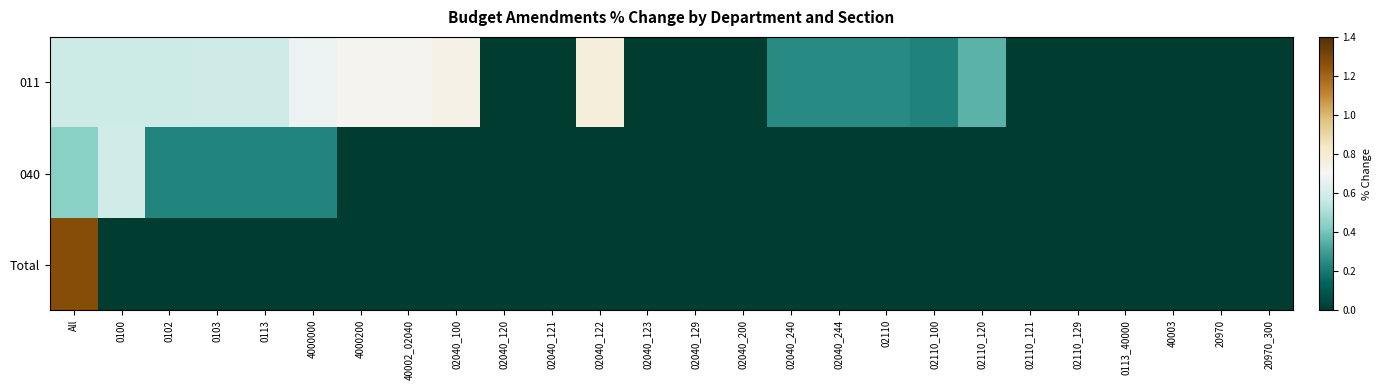

Reading left to right, list all the values displayed in this chart.

011: All=0.6	0100=0.6	0102=0.6	0103=0.6	0113=0.6	4000000=0.7	4000200=0.7	40002_02040=0.7	02040_100=0.7	02040_120=0.0	02040_121=0.0	02040_122=0.8	02040_123=0.0	02040_129=0.0	02040_200=0.0	02040_240=0.2	02040_244=0.2	02110=0.2	02110_100=0.2	02110_120=0.4	02110_121=0.0	02110_129=0.0	0113_40000=0.0	40003=0.0	20970=0.0	20970_300=0.0
040: All=0.4	0100=0.6	0102=0.2	0103=0.2	0113=0.2	4000000=0.2	4000200=0.0	40002_02040=0.0	02040_100=0.0	02040_120=0.0	02040_121=0.0	02040_122=0.0	02040_123=0.0	02040_129=0.0	02040_200=0.0	02040_240=0.0	02040_244=0.0	02110=0.0	02110_100=0.0	02110_120=0.0	02110_121=0.0	02110_129=0.0	0113_40000=0.0	40003=0.0	20970=0.0	20970_300=0.0
Total: All=1.3	0100=0.0	0102=0.0	0103=0.0	0113=0.0	4000000=0.0	4000200=0.0	40002_02040=0.0	02040_100=0.0	02040_120=0.0	02040_121=0.0	02040_122=0.0	02040_123=0.0	02040_129=0.0	02040_200=0.0	02040_240=0.0	02040_244=0.0	02110=0.0	02110_100=0.0	02110_120=0.0	02110_121=0.0	02110_129=0.0	0113_40000=0.0	40003=0.0	20970=0.0	20970_300=0.0